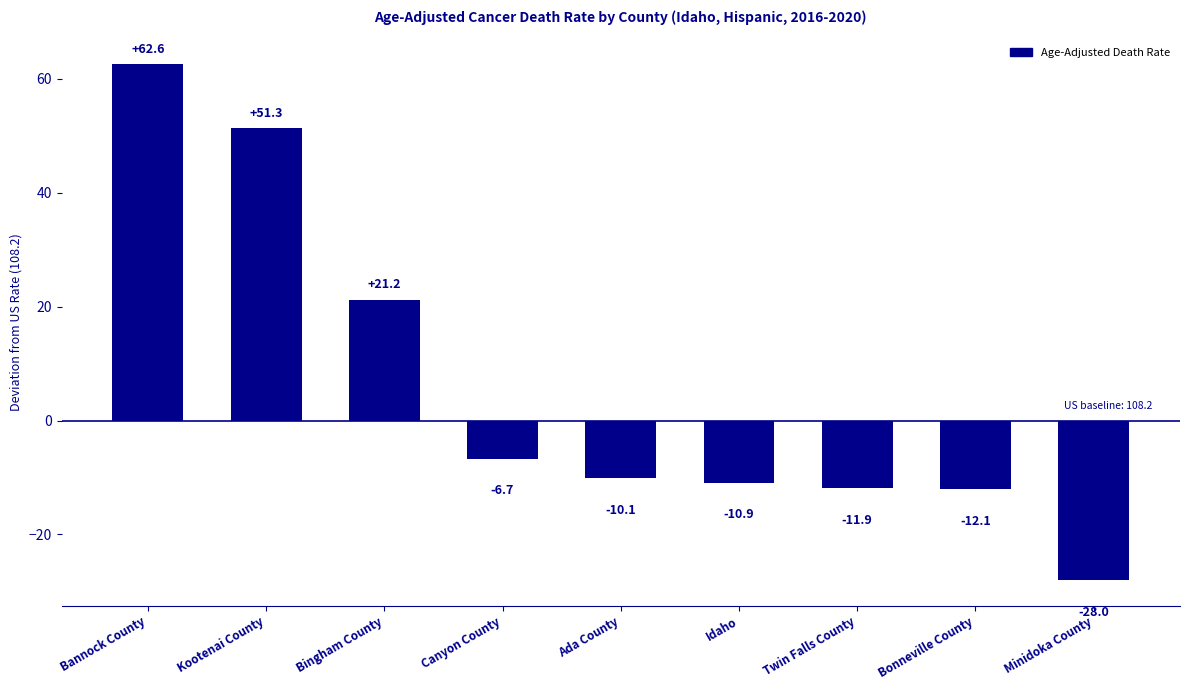

How many values are above zero?

3